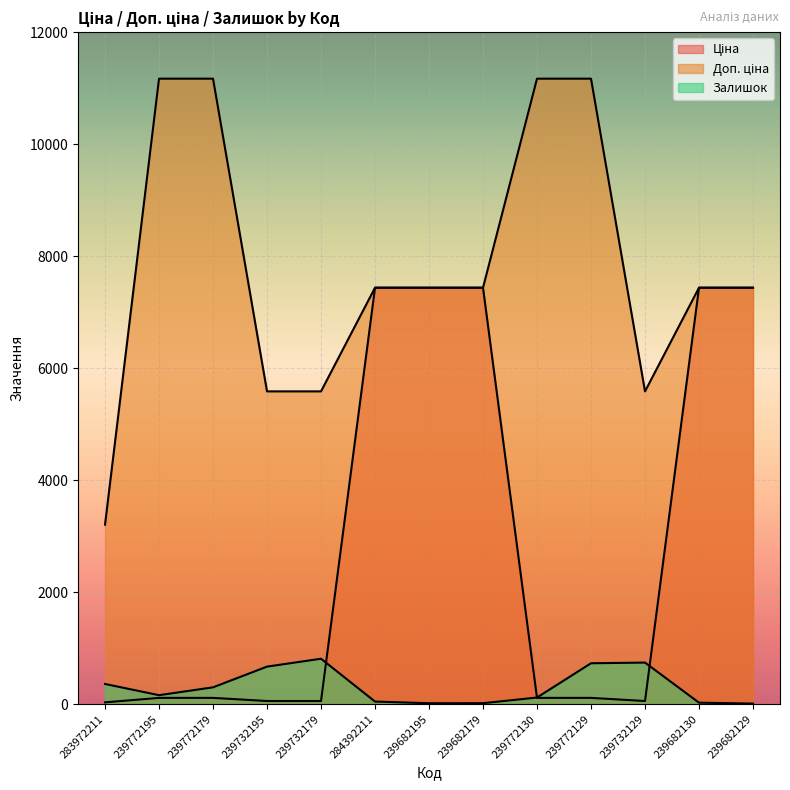

Where do Ціна and Залишок first cross each other?

239732179 and 284392211